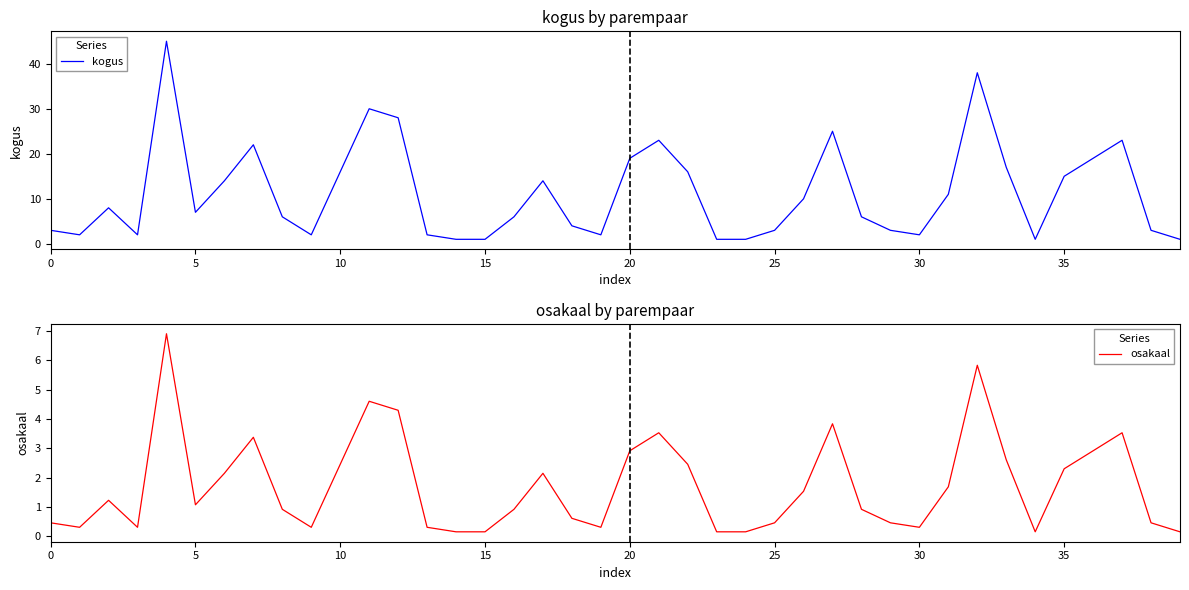

Is the value of osakaal at 15 greater than the value of kogus at 38?

No